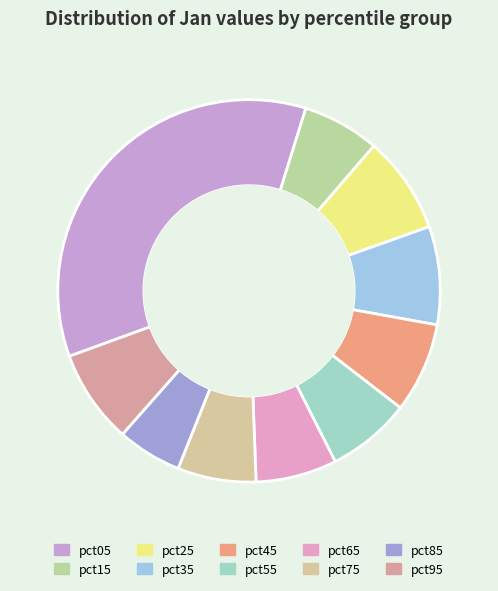

To the nearest percent, what is the difference between the pct45 and pct55 slice percentages?

1%